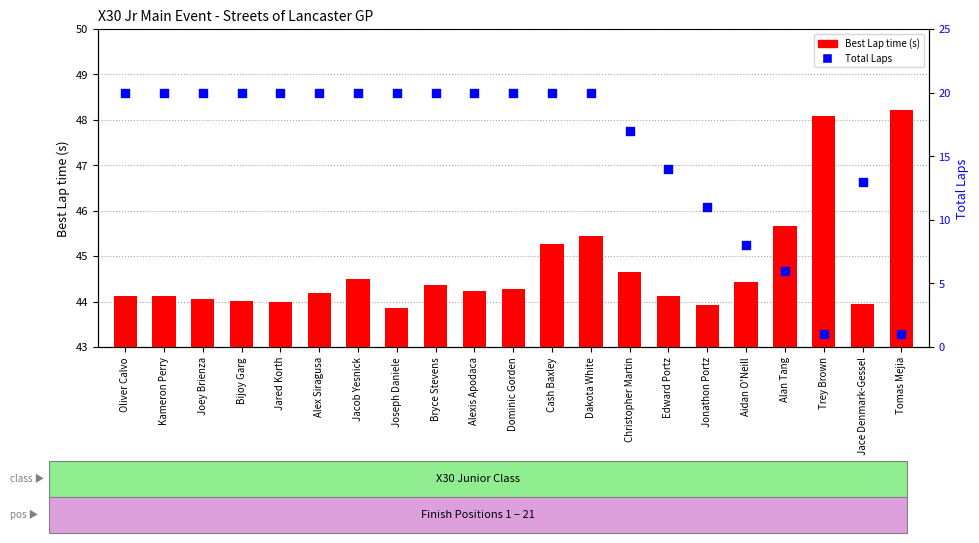

What is the total value across all series at Alan Tang?

51.7